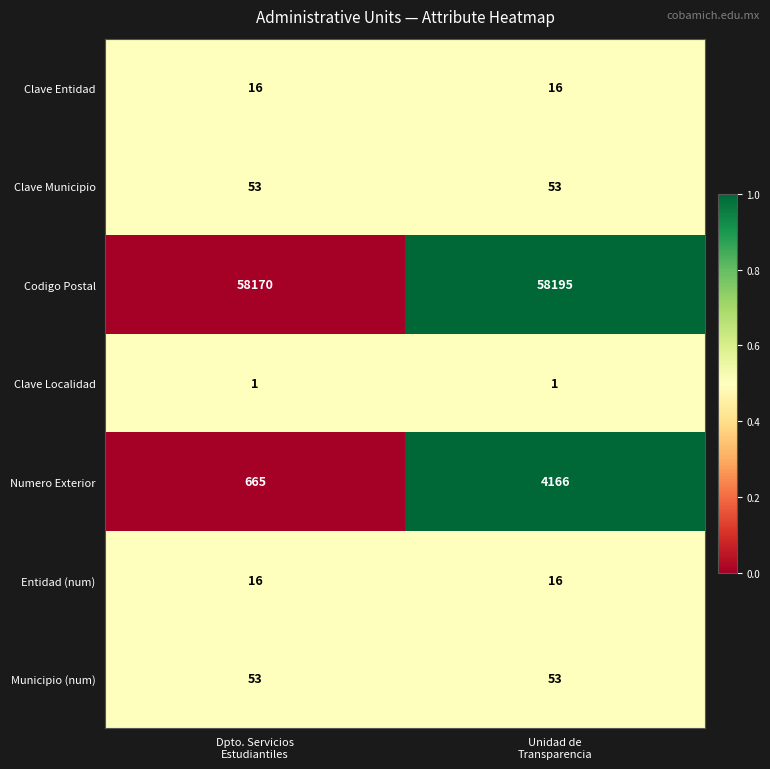

How many data points does each series have?

2